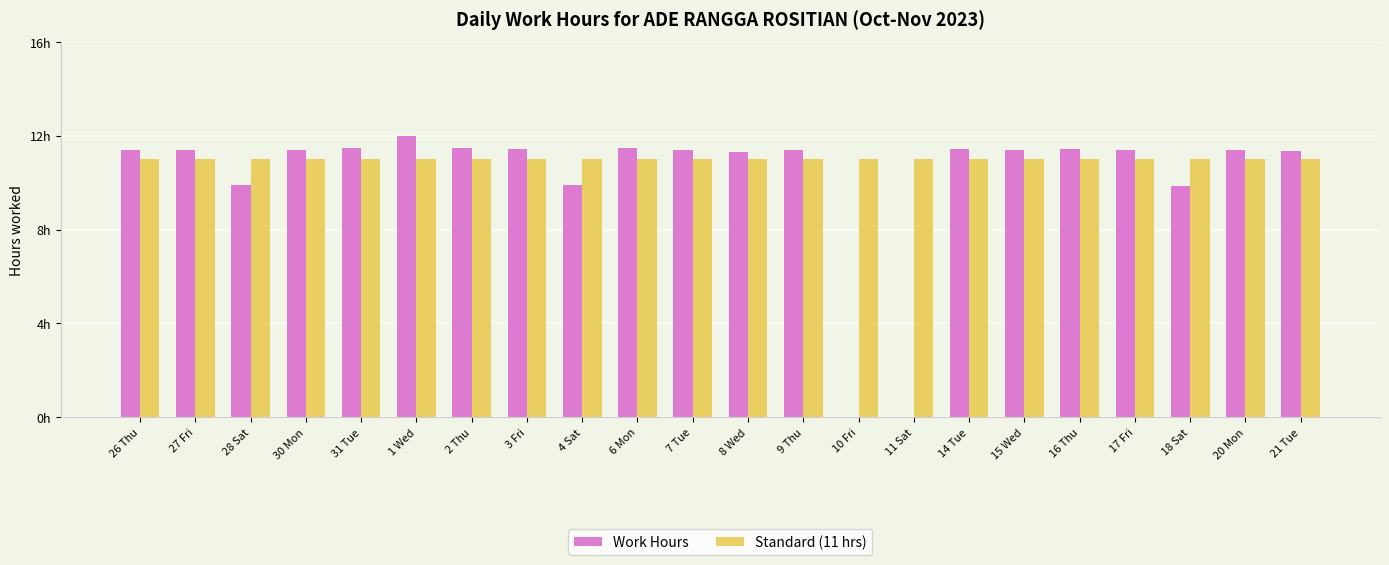

True or false: Standard (11 hrs) has a value of 18.0 at 15 Wed.

False